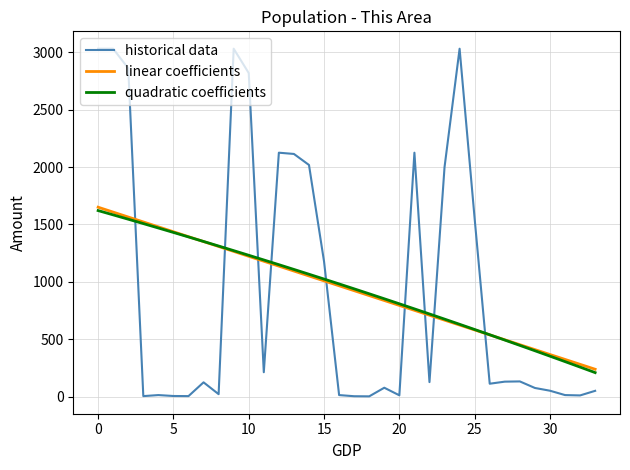

How many categories are shown in the chart?

34